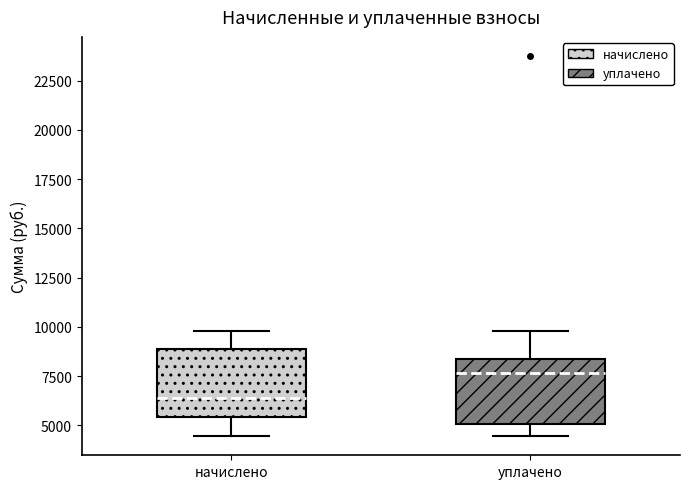

Reading left to right, read every box against the y-axis: the position of its median line, the range the box covers, and the ends of its whiskers. The values are not printed on the chart, so give them approximately, as read against the axis.

начислено: median 6500, box 5500 to 9000, whiskers 4500 to 10000
уплачено: median 7500, box 5000 to 8500, whiskers 4500 to 10000